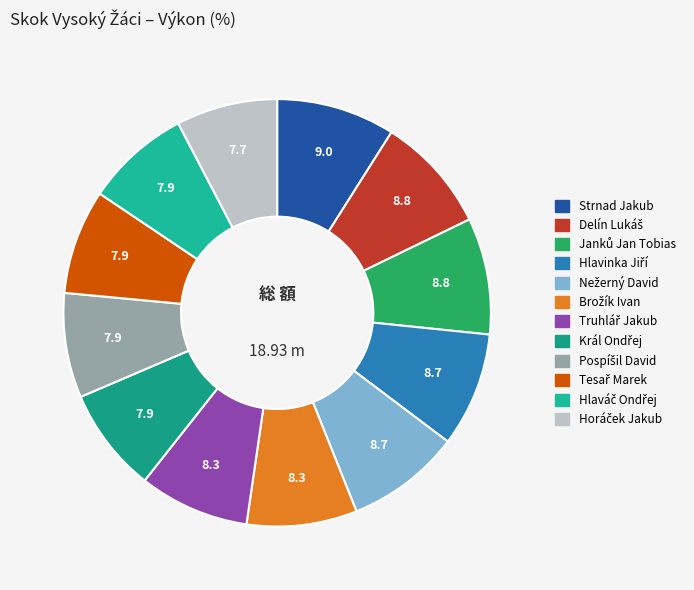

How many slices are in this pie chart?

12